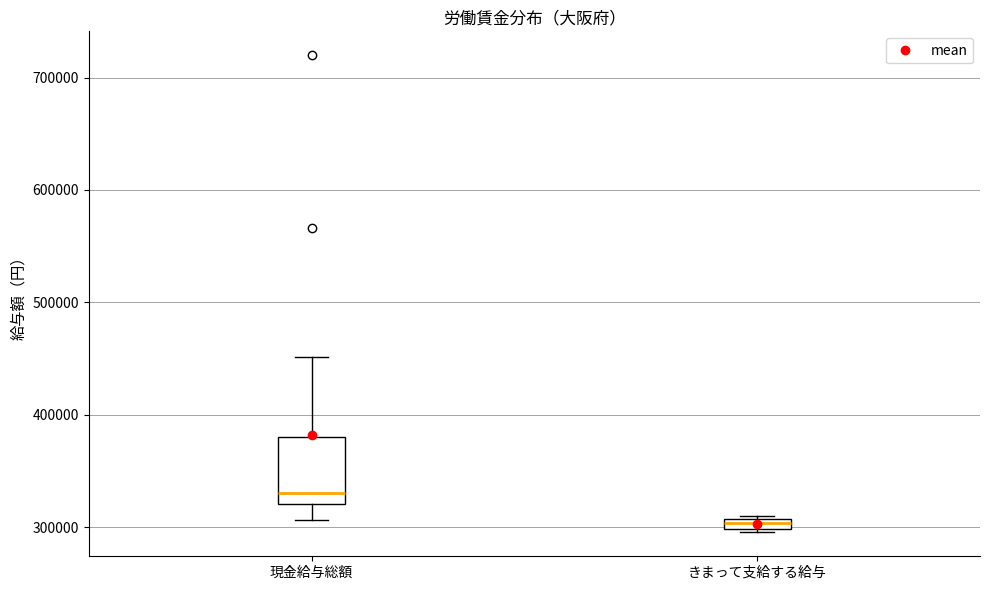

Where does the median line of the box for 現金給与総額 sit on the y-axis? The values are not printed on the chart, so give them approximately, as read against the axis.

330000